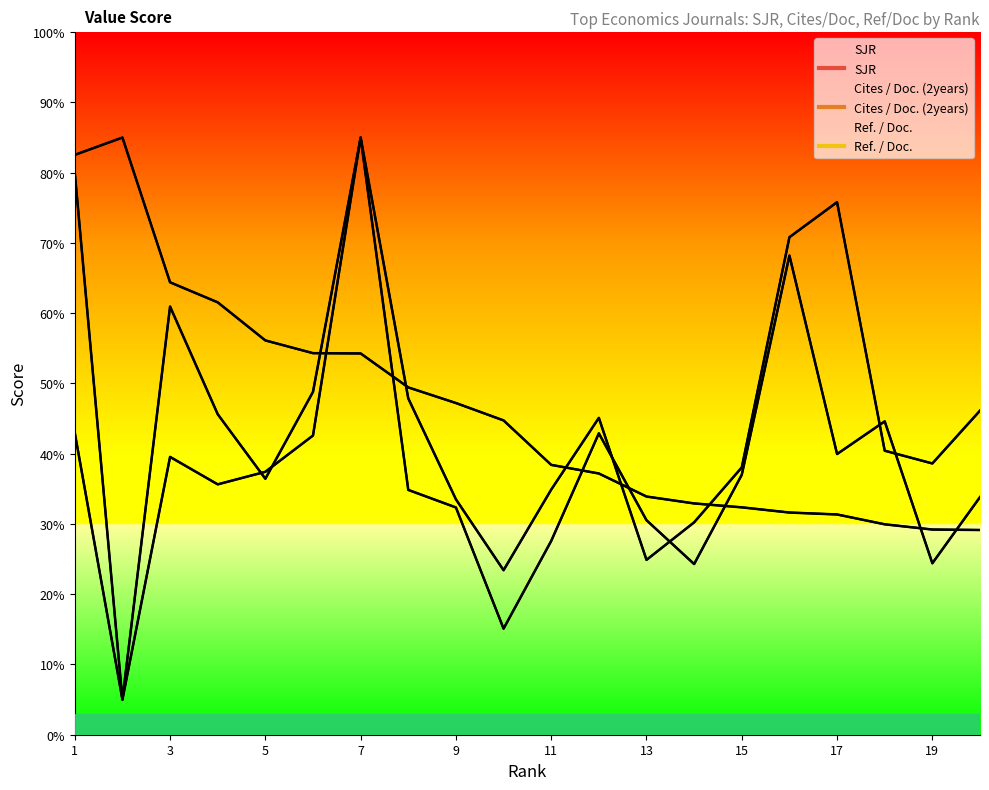

How many categories are shown in the chart?

20